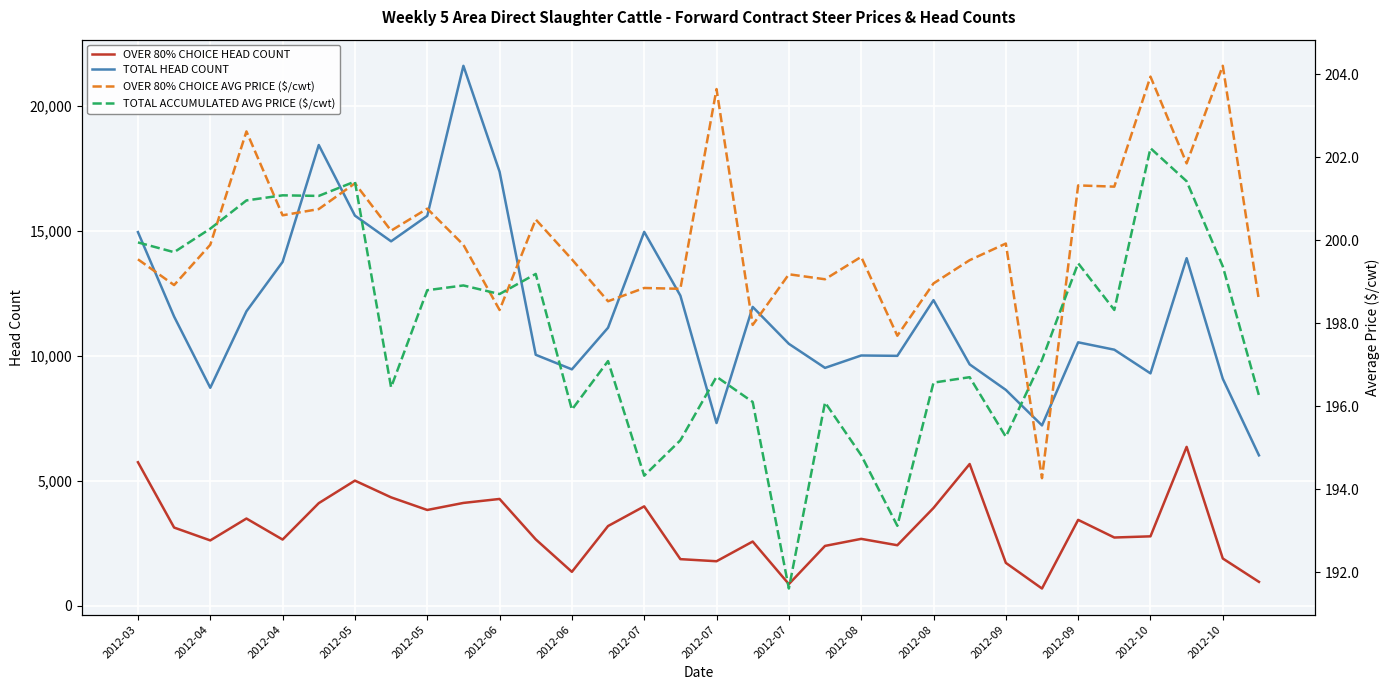

How many data points in TOTAL HEAD COUNT are above 11115?

15